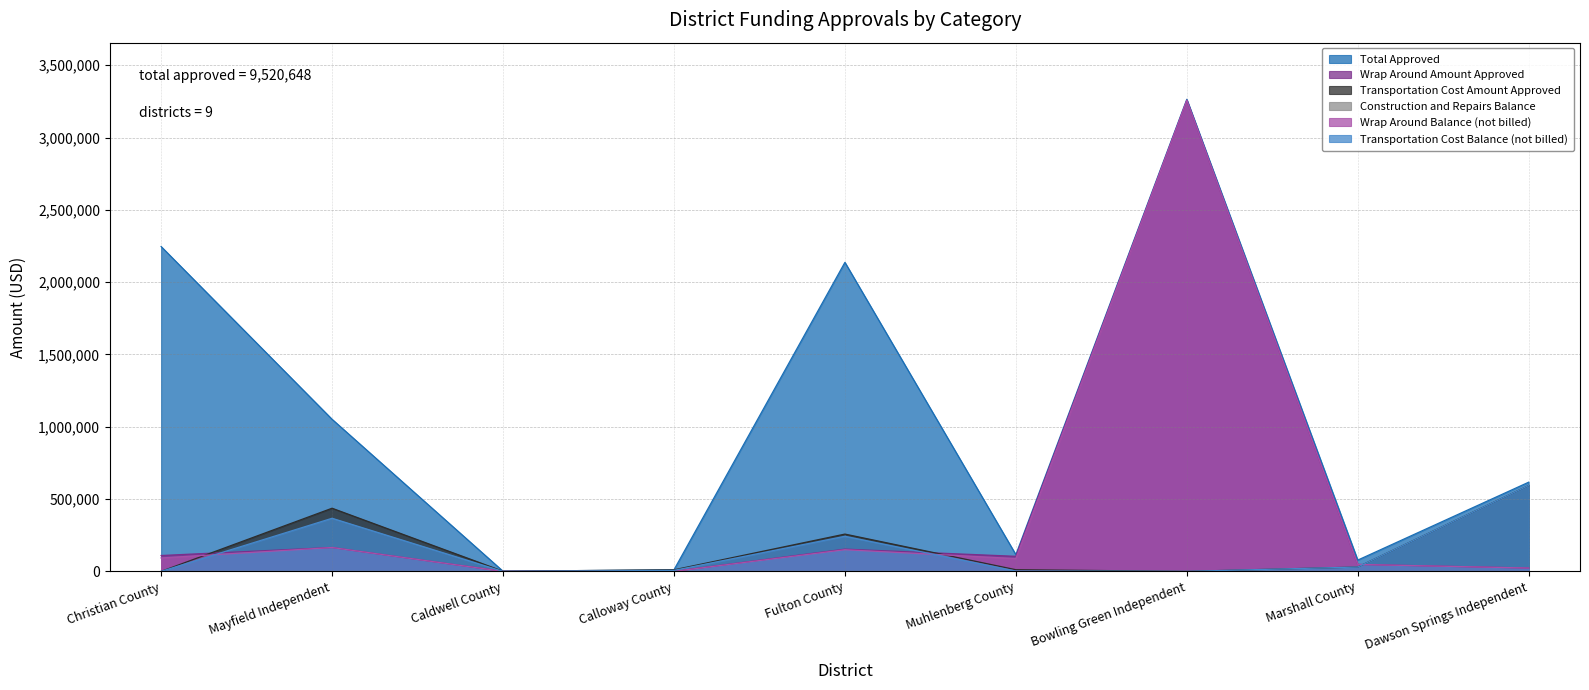

How many data points in Transportation Cost Amount Approved are less than 11537?

4